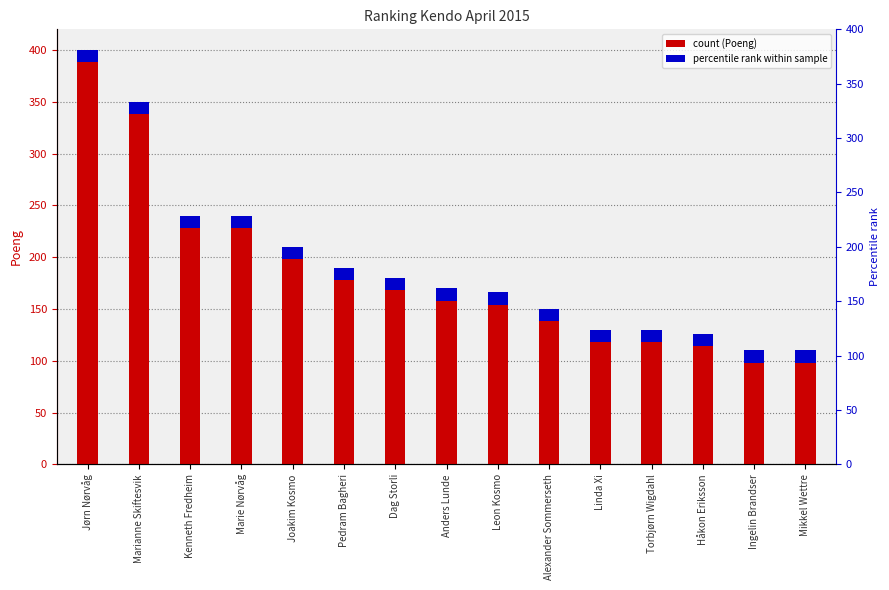

At which label does the data first exceed 170?

Jørn Nørvåg